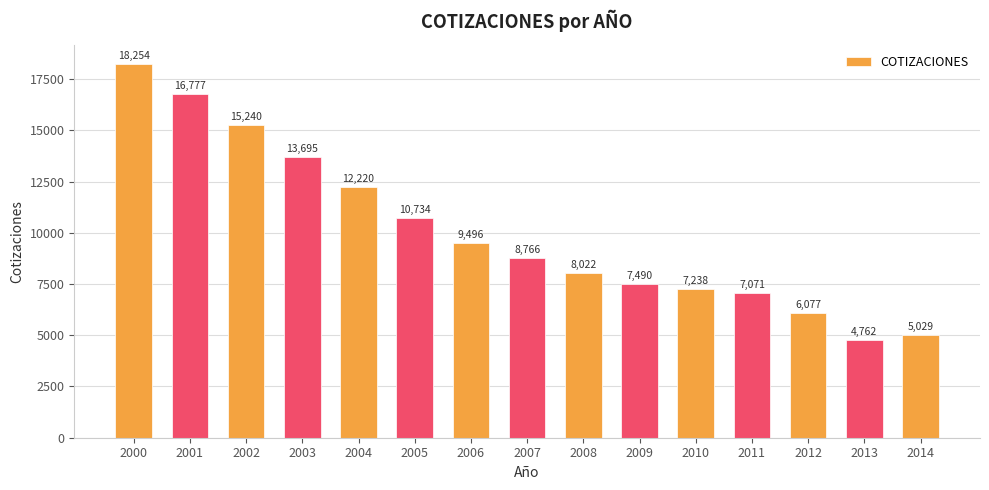

What is the sum of the values at 2002 and 2008?

23262